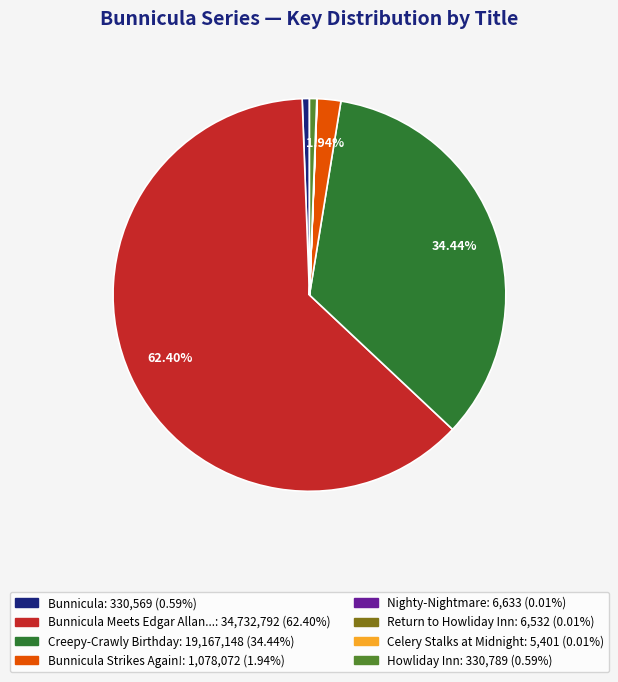

Is there a majority slice in this chart?

Yes